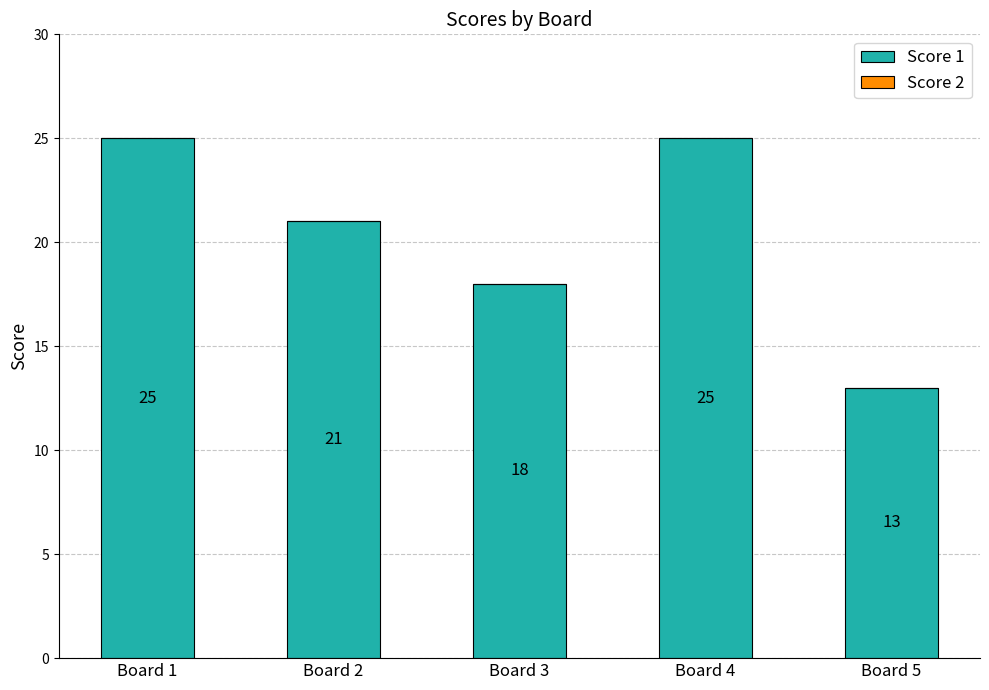

What is the average value?

20